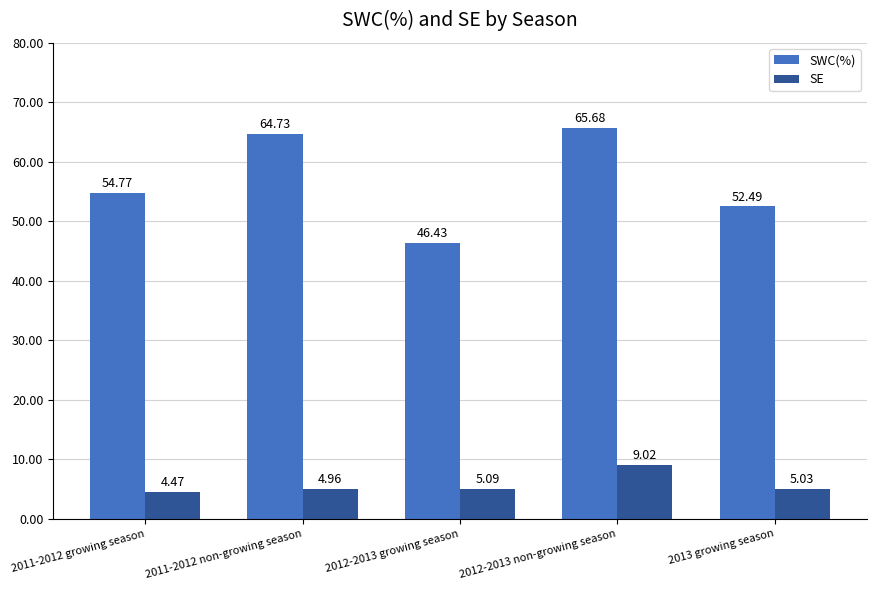

Rank the series at 2012-2013 growing season from lowest to highest value.

SE, SWC(%)